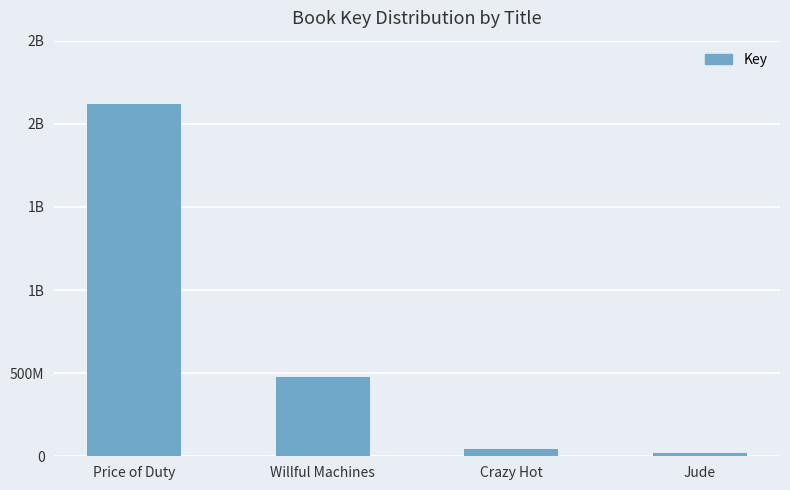

Reading left to right, list all the values displayed in this chart.

2118818191	474931478	43096721	20713833